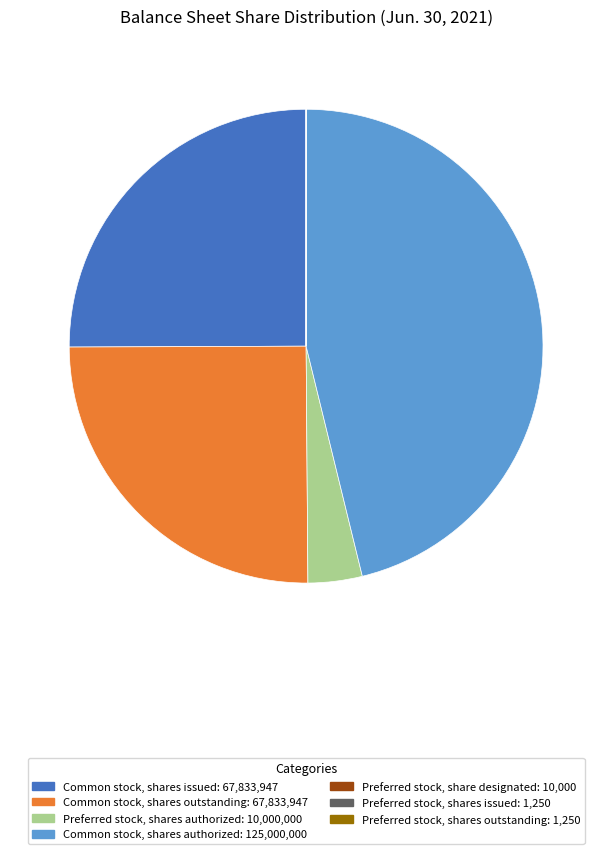

What is the ratio of the value at Preferred stock, shares authorized to the value at Common stock, shares authorized?

0.1